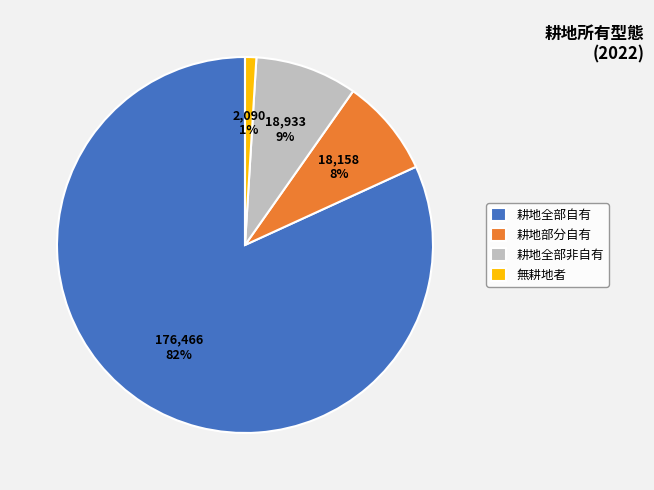

To the nearest percent, what is the difference between the largest and smallest slice percentages?

81%